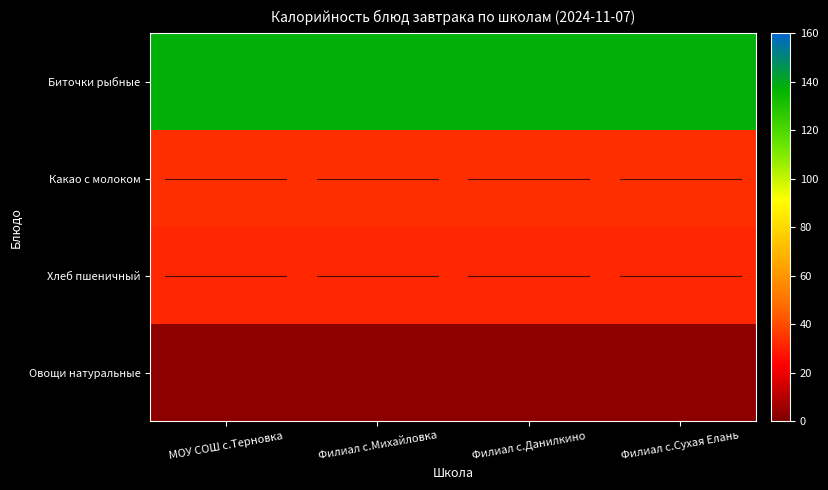

What is the spread (max minus min) of values at Филиал с.Данилкино?

380.5